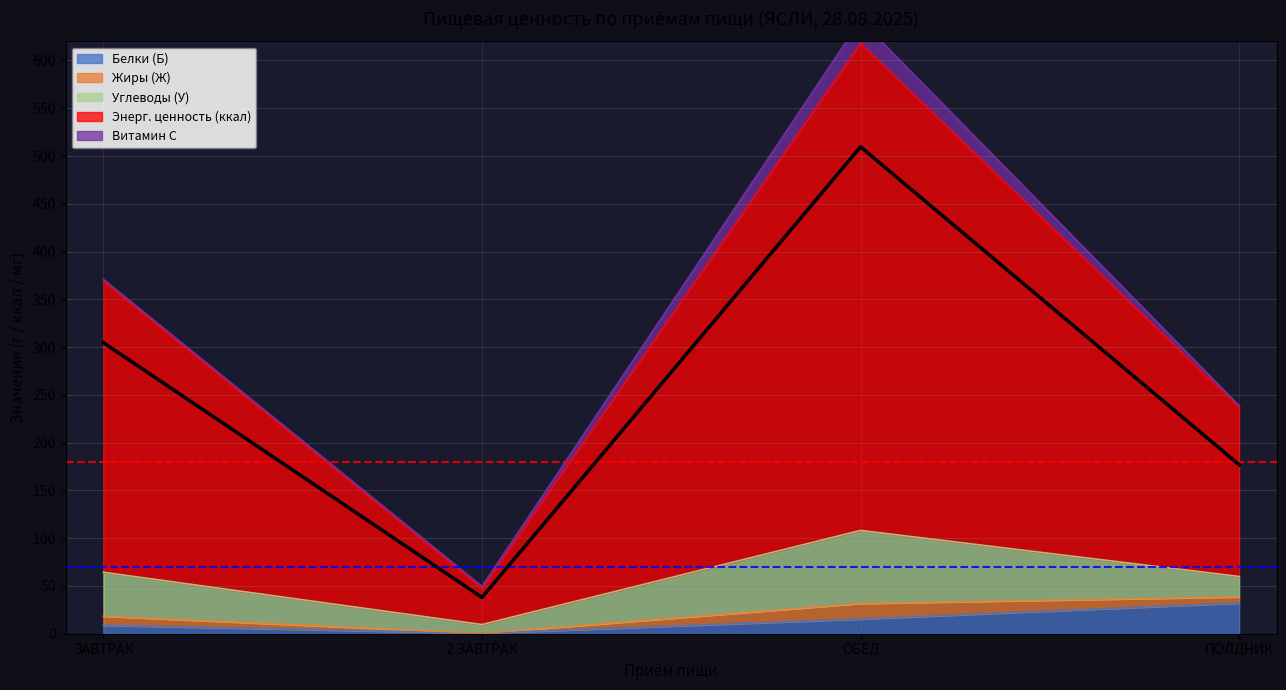

In Углеводы (У), how many points are higher than both neighbors (excluding endpoints)?

1